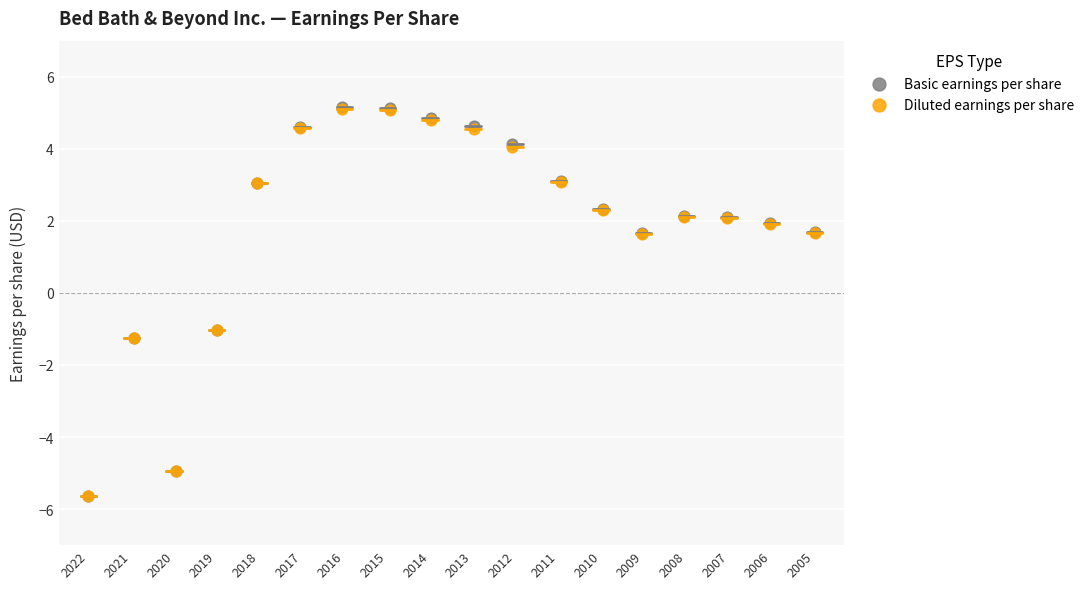

Which series has the widest spread of Y values?

Basic earnings per share